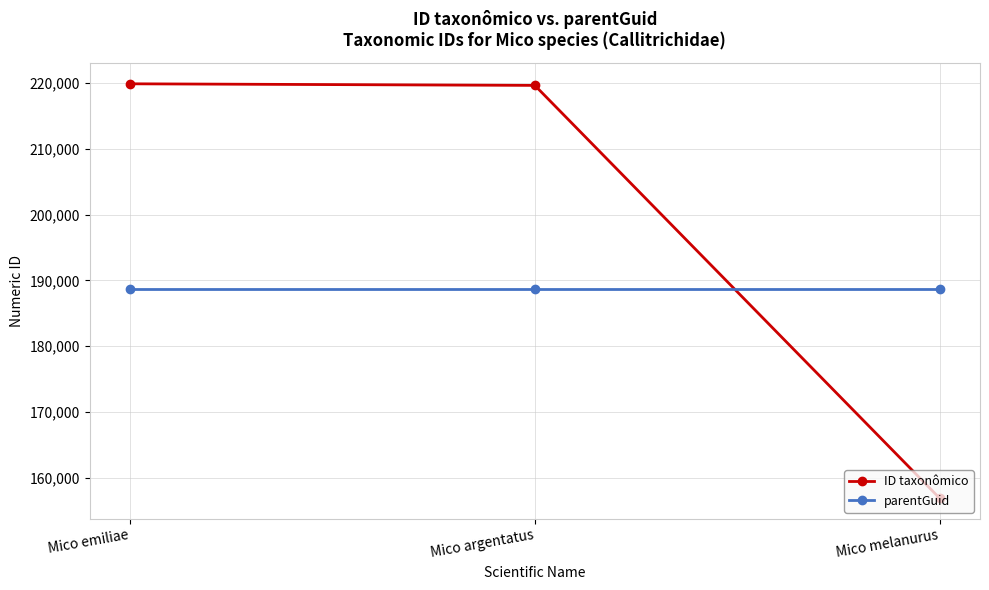

What is the spread (max minus min) of values at Mico argentatus?

30923